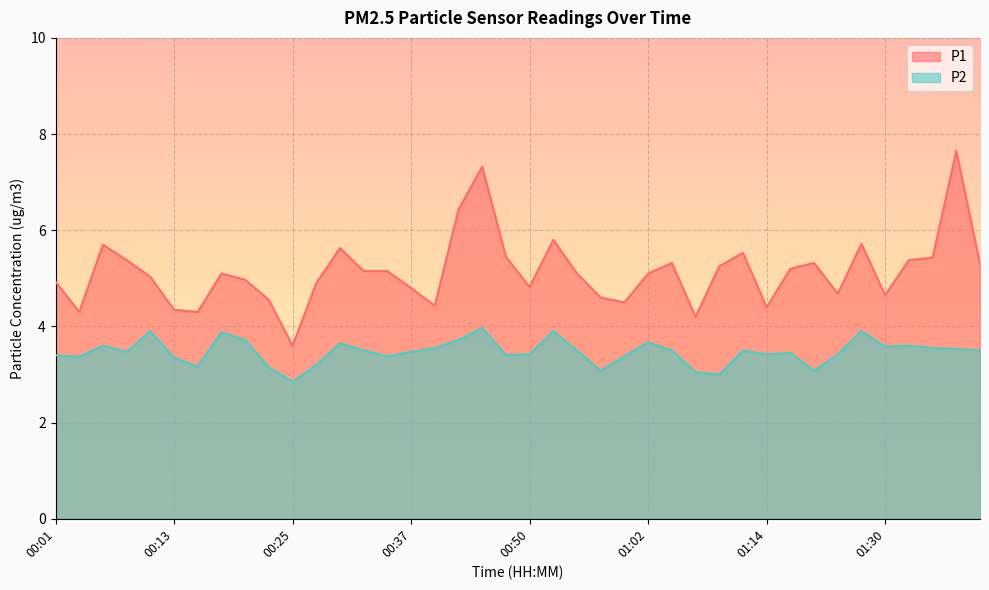

At which label does P2 first exceed 3?

00:01